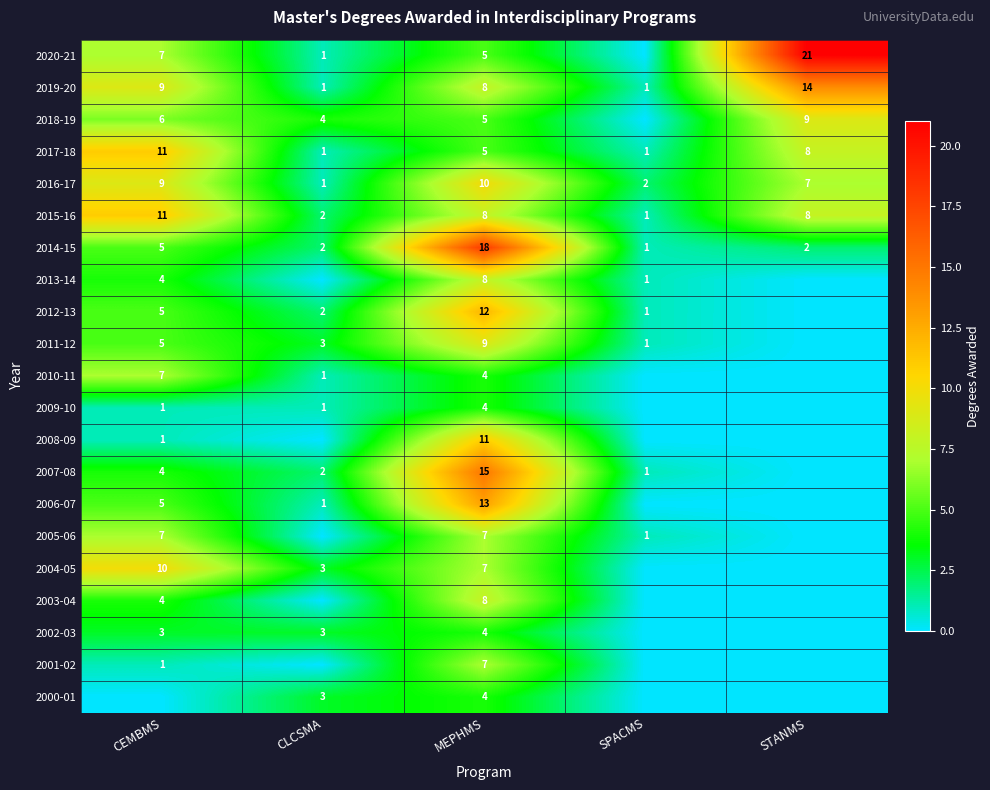

At which category does the chart reach its peak across all series?

STANMS